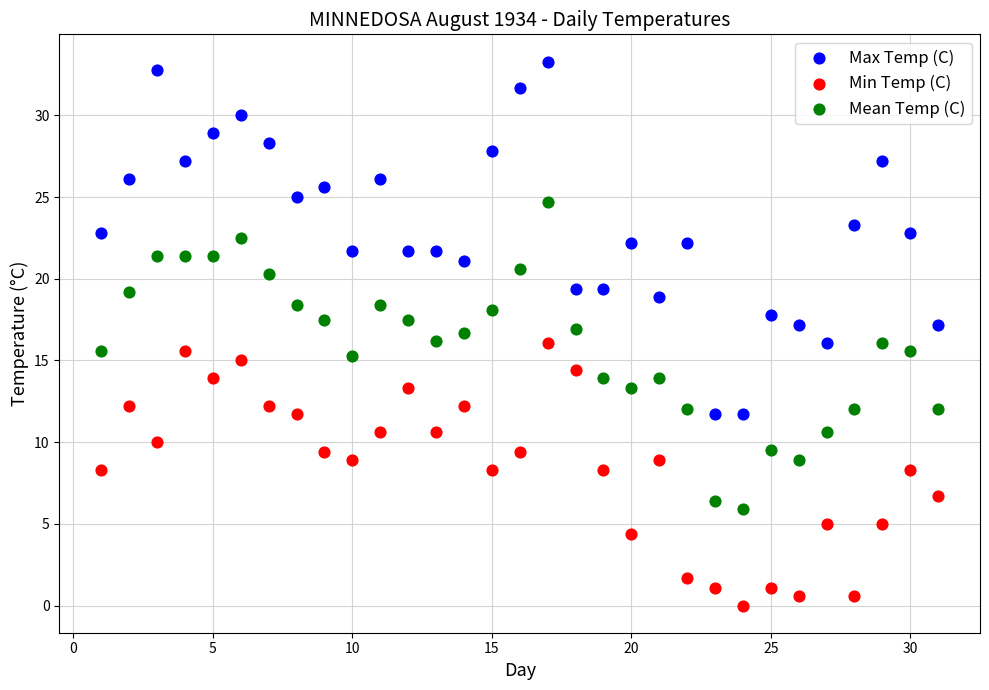

Which series has the widest spread of Y values?

Max Temp (C)